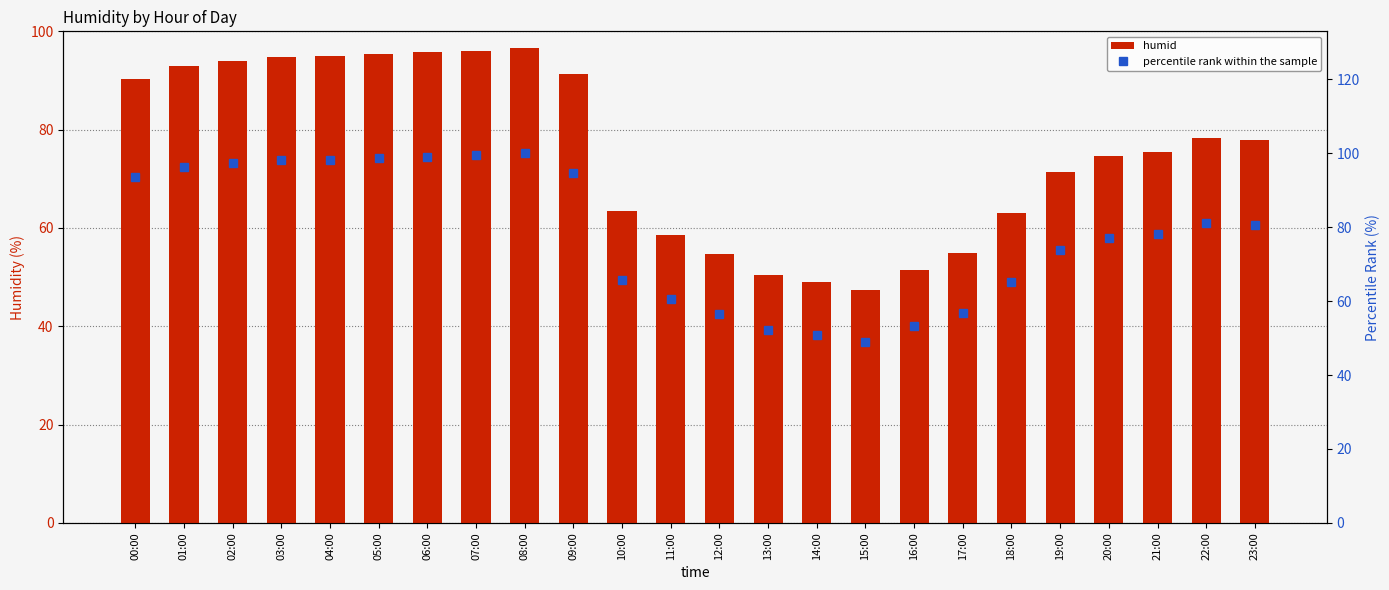

Which series changed the most between 04:00 and 13:00?

percentile rank within the sample